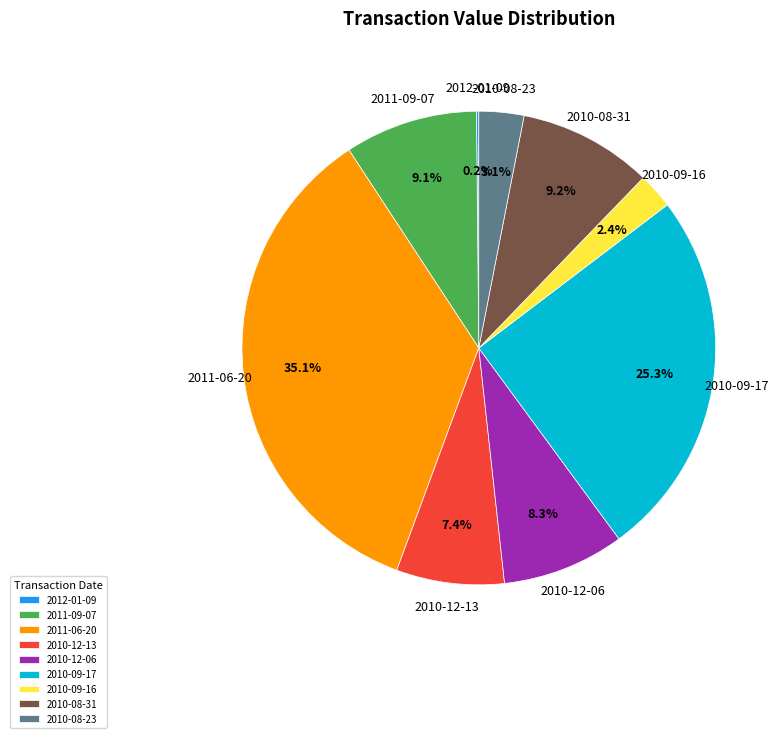

Does 2011-06-20 represent more than half of the total?

No